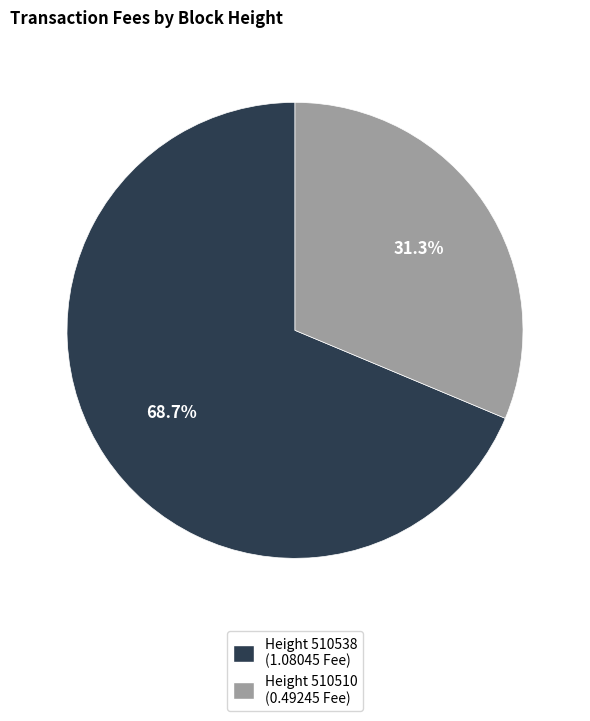

Is there any slice that represents more than half of the pie?

Yes